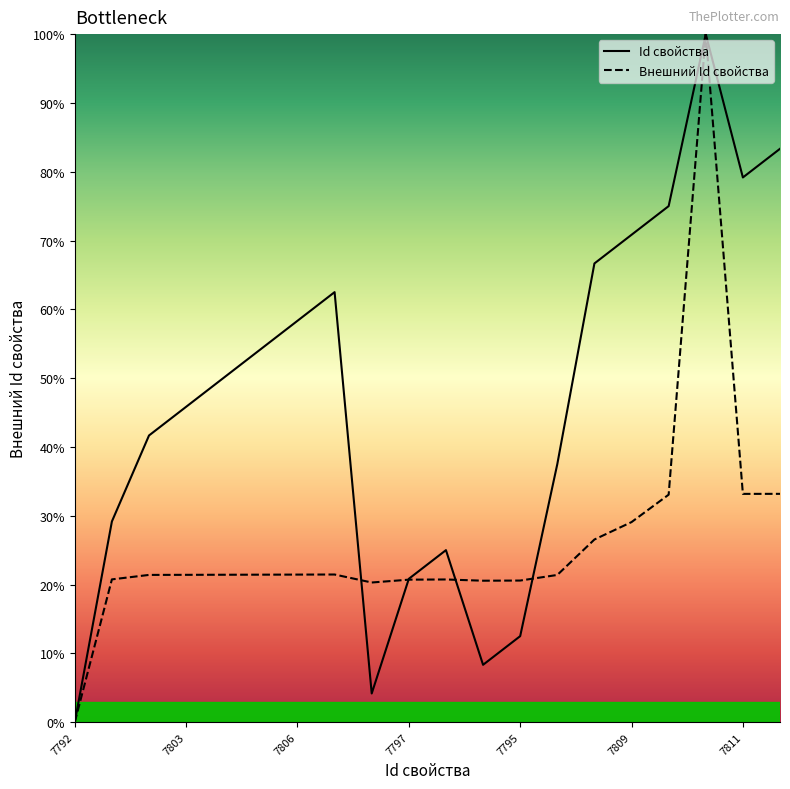

Rank the categories by Id свойства value from highest to lowest.

7816, 7812, 7811, 7810, 7809, 7808, 7807, 7806, 7805, 7804, 7803, 7802, 7801, 7799, 7798, 7797, 7795, 7794, 7793, 7792